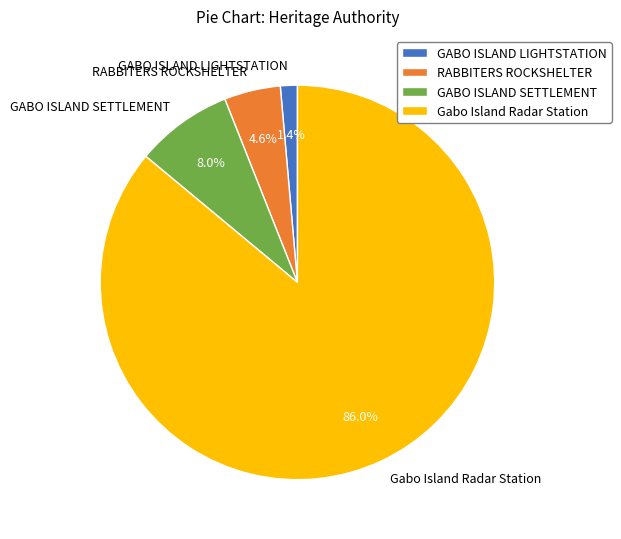

Which has a higher value, RABBITERS ROCKSHELTER or GABO ISLAND LIGHTSTATION?

RABBITERS ROCKSHELTER